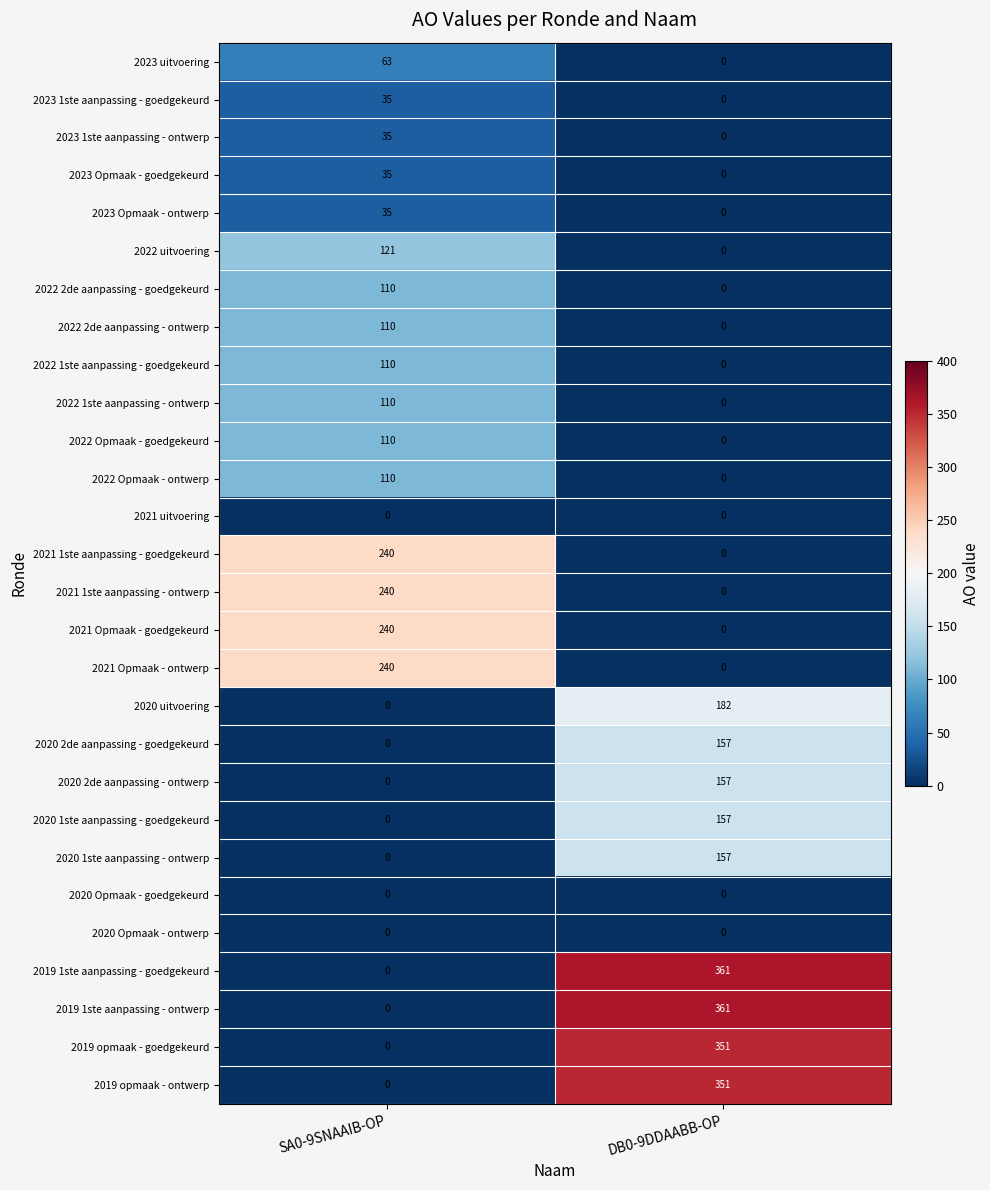

The value of 2021 Opmaak - goedgekeurd at SA0-9SNAAIB-OP is 240. True or false?

True